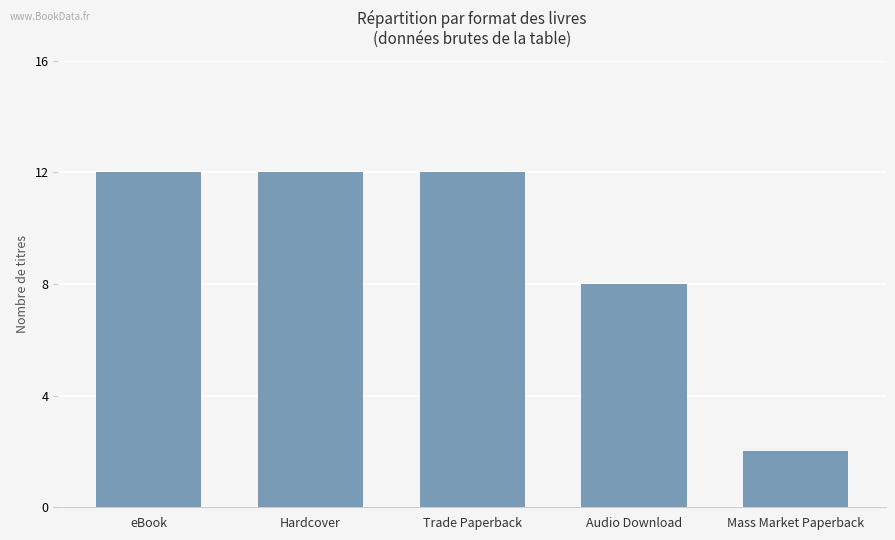

What is the label of the 1st bar from the right?

Mass Market Paperback